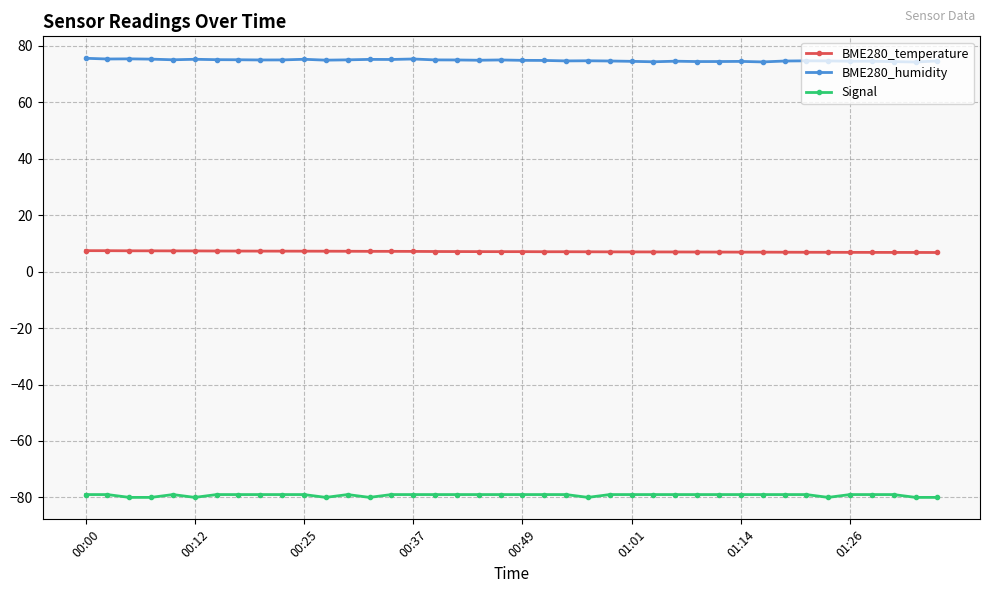

True or false: BME280_humidity has more than 1 points higher than both neighbors.

True